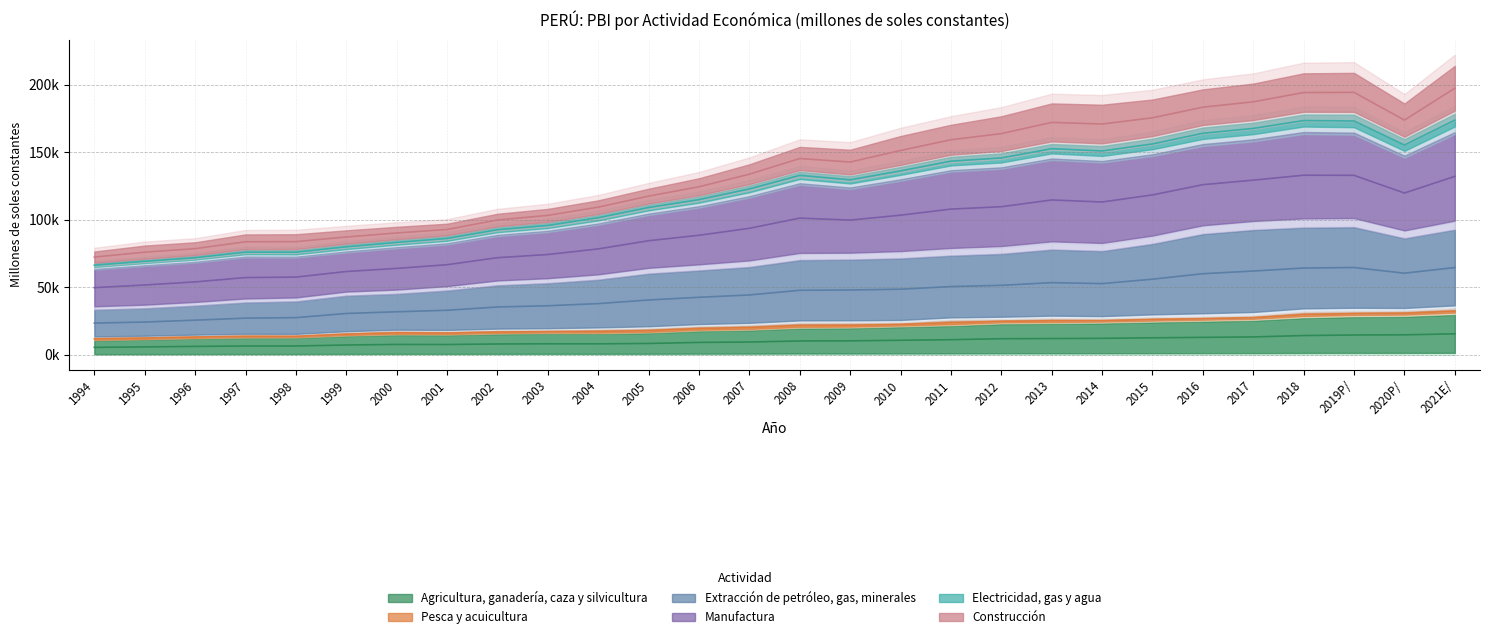

What is the label of the 4th point from the left?

1997